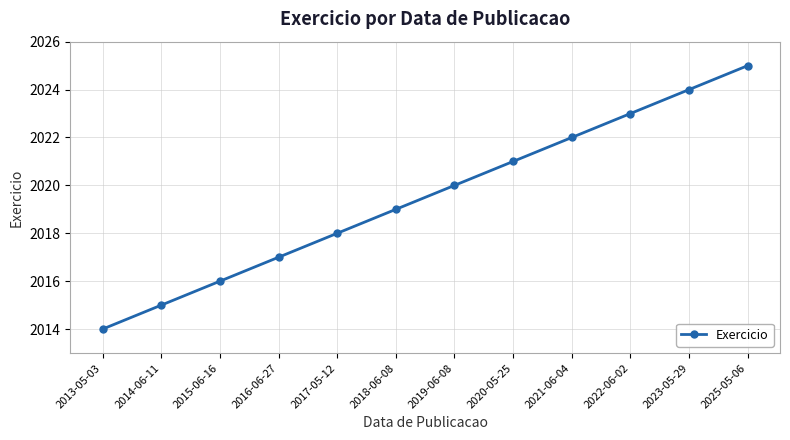

At which category does the chart reach its minimum across all series?

2013-05-03